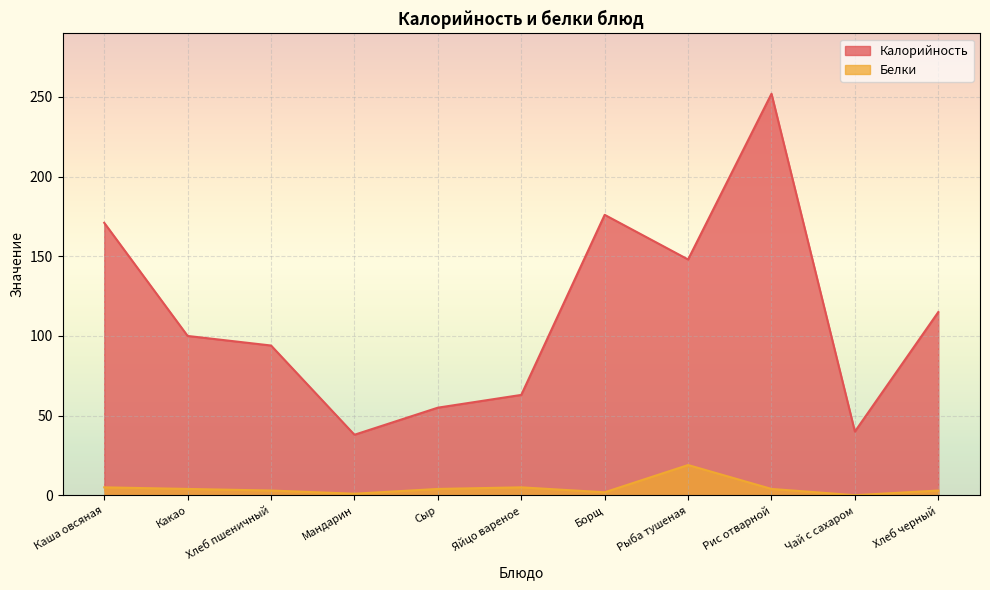

Reading left to right, what are all the values shown in this chart?

Калорийность: Каша овсяная=171.0	Какао=100.0	Хлеб пшеничный=94.0	Мандарин=38.0	Сыр=55.0	Яйцо вареное=63.0	Борщ=176.0	Рыба тушеная=148.0	Рис отварной=252.0	Чай с сахаром=40.0	Хлеб черный=115.0
Белки: Каша овсяная=5.0	Какао=4.0	Хлеб пшеничный=3.0	Мандарин=1.0	Сыр=4.0	Яйцо вареное=5.0	Борщ=1.9	Рыба тушеная=19.0	Рис отварной=4.0	Чай с сахаром=0.1	Хлеб черный=3.0